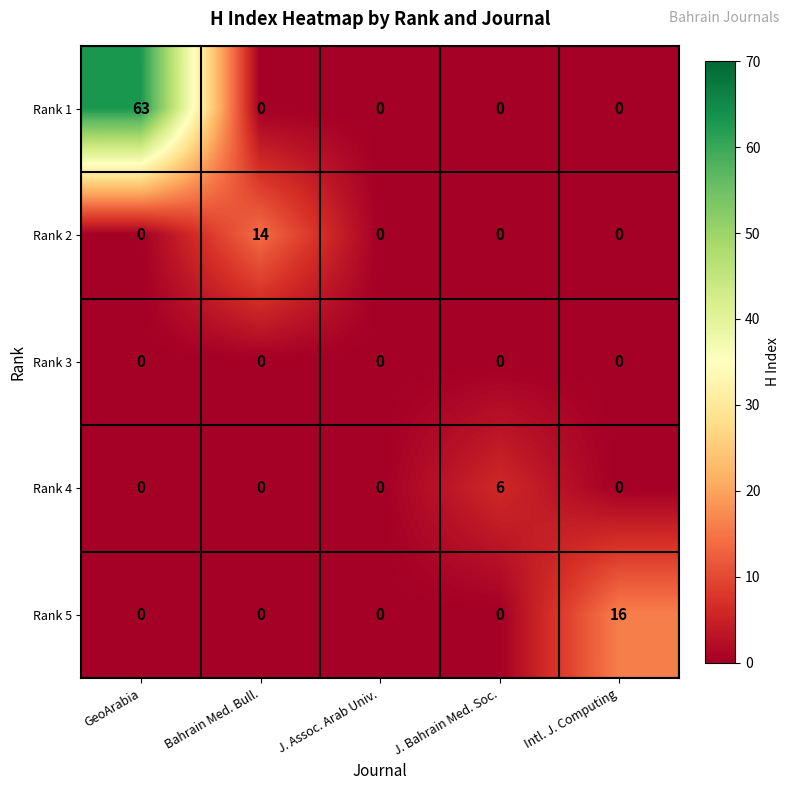

Reading left to right, extract all data points from this chart.

Rank 1: GeoArabia=63	Bahrain Med. Bull.=0	J. Assoc. Arab Univ.=0	J. Bahrain Med. Soc.=0	Intl. J. Computing=0
Rank 2: GeoArabia=0	Bahrain Med. Bull.=14	J. Assoc. Arab Univ.=0	J. Bahrain Med. Soc.=0	Intl. J. Computing=0
Rank 3: GeoArabia=0	Bahrain Med. Bull.=0	J. Assoc. Arab Univ.=0	J. Bahrain Med. Soc.=0	Intl. J. Computing=0
Rank 4: GeoArabia=0	Bahrain Med. Bull.=0	J. Assoc. Arab Univ.=0	J. Bahrain Med. Soc.=6	Intl. J. Computing=0
Rank 5: GeoArabia=0	Bahrain Med. Bull.=0	J. Assoc. Arab Univ.=0	J. Bahrain Med. Soc.=0	Intl. J. Computing=16